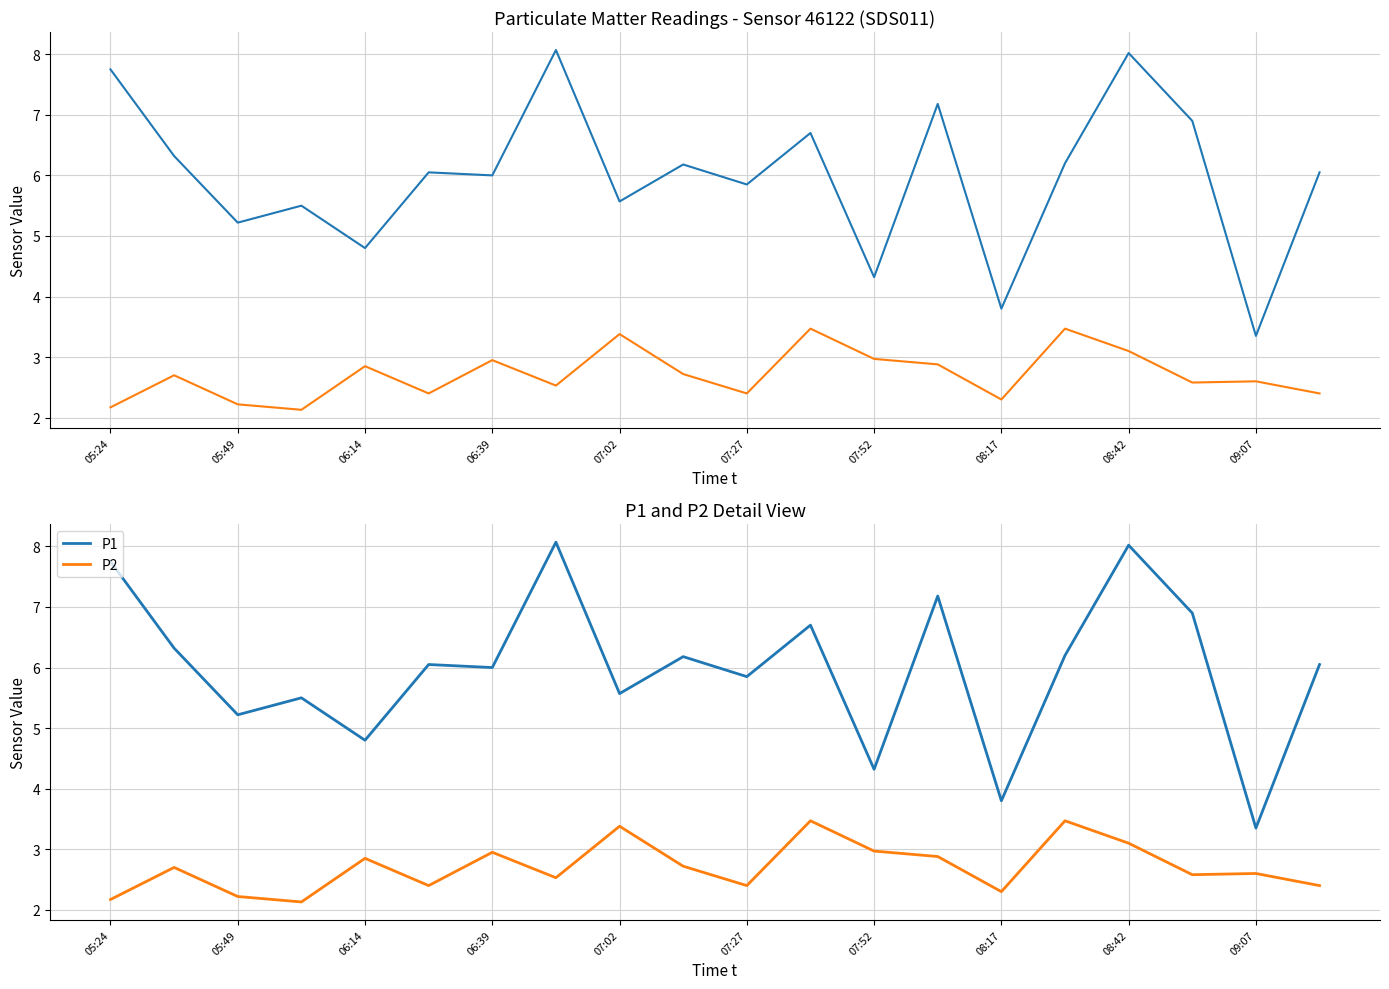

Is the value of P2 at 05:49 greater than the value of P1 at 08:42?

No